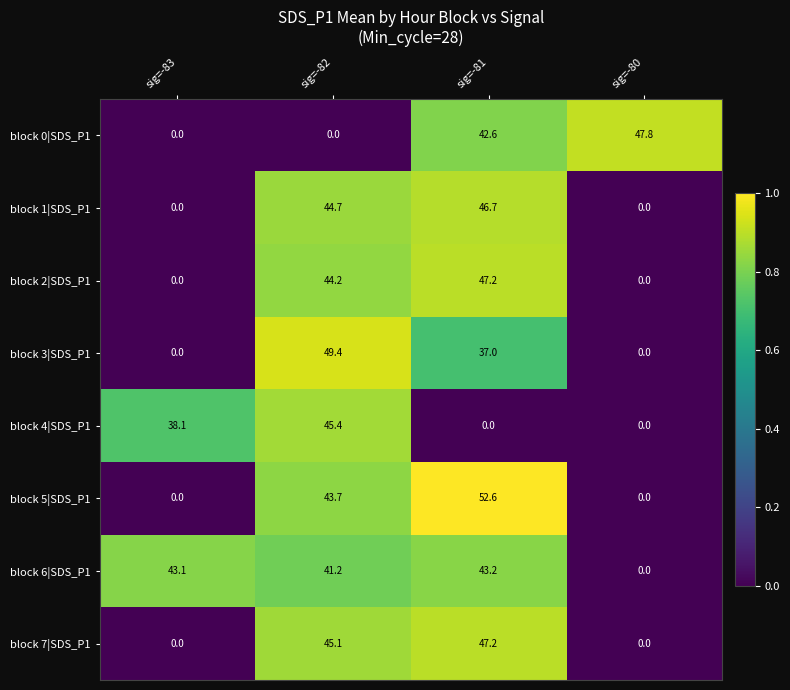

Which series has the widest spread of values?

block 5|SDS_P1